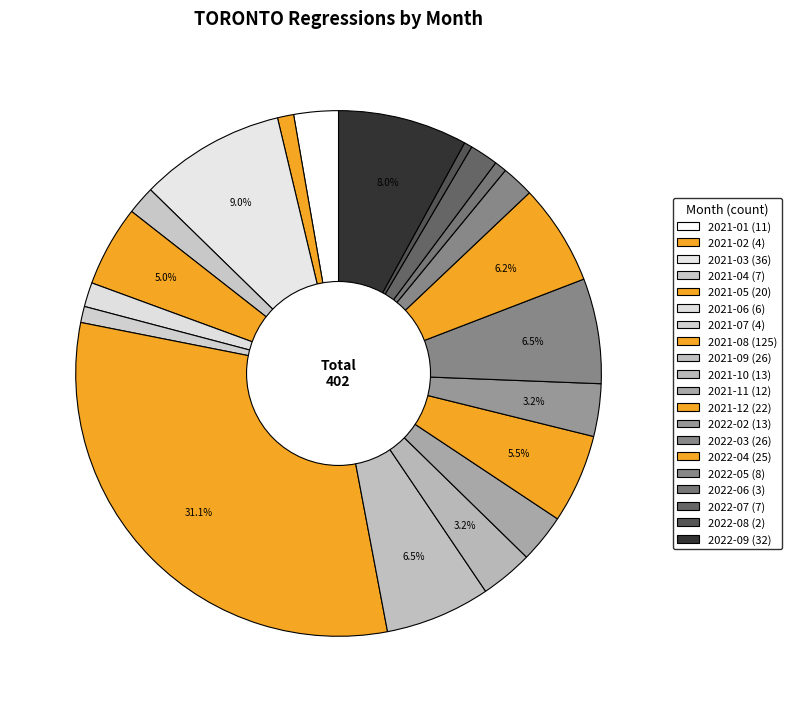

What is the ratio of the value at 2022-03 to the value at 2021-03?

0.7